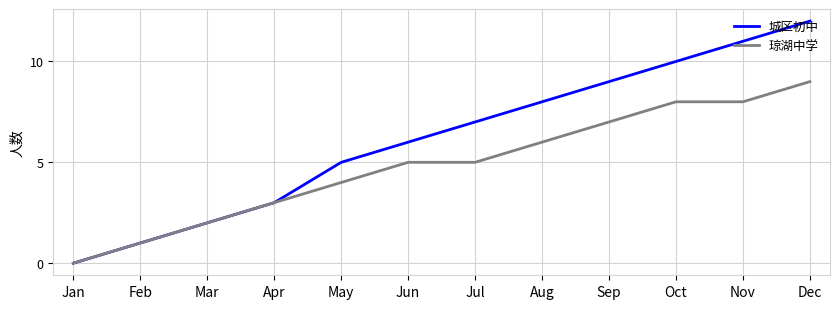

What is the sum of all 琼湖中学 values?

58